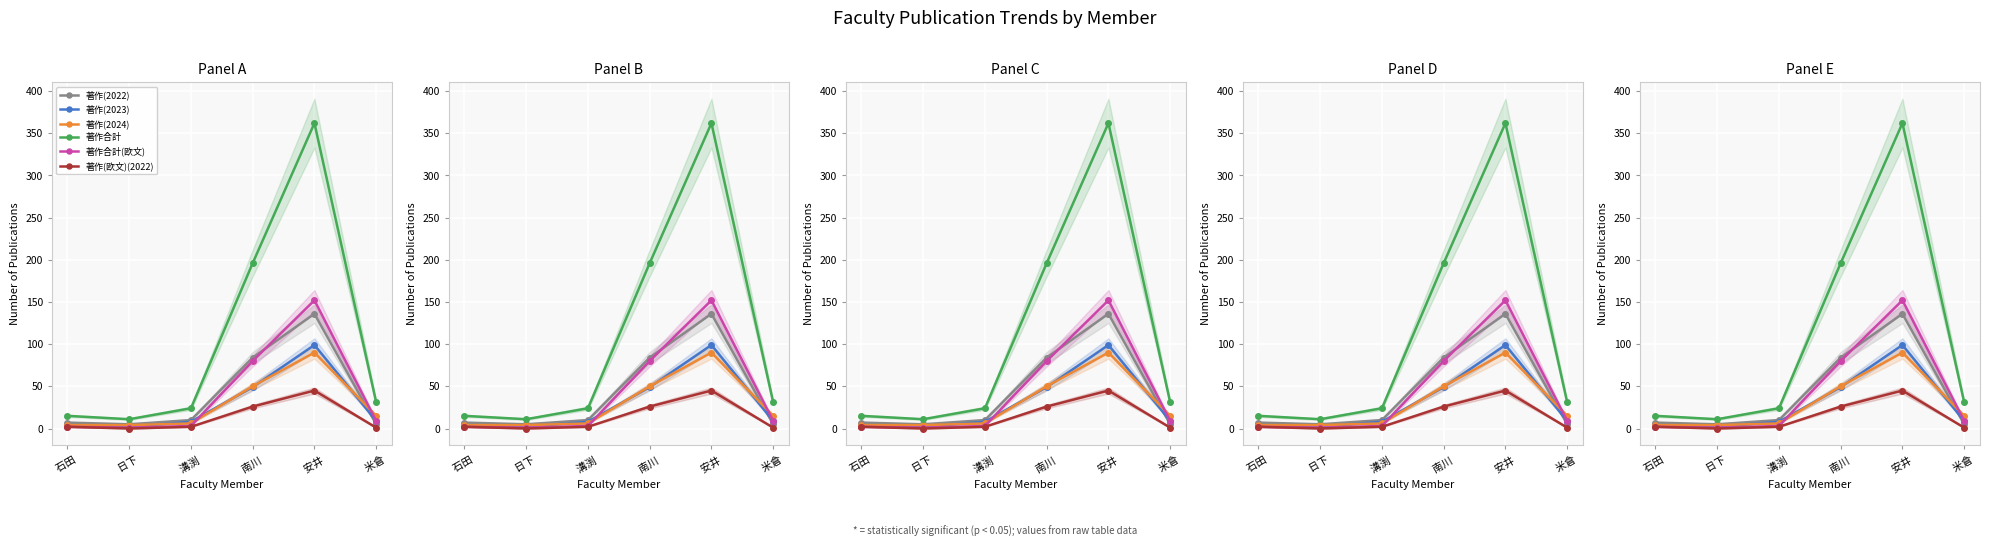

At which category does 著作(2023) reach its first local valley?

日下 